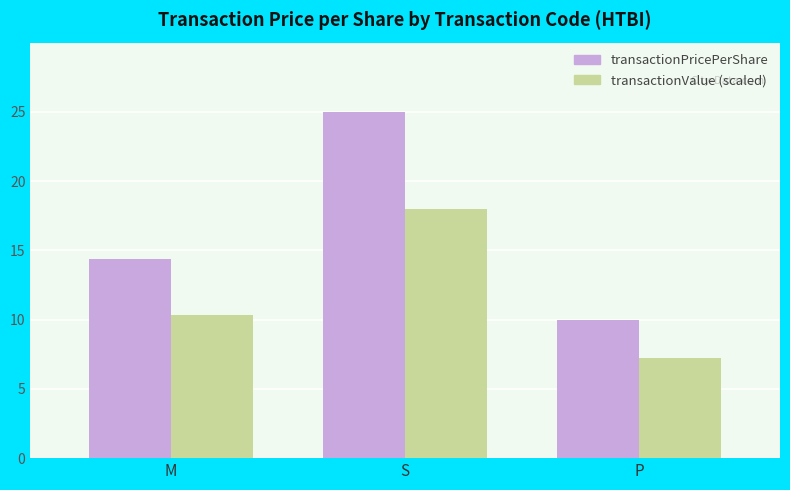

How many bars are there in total?

6